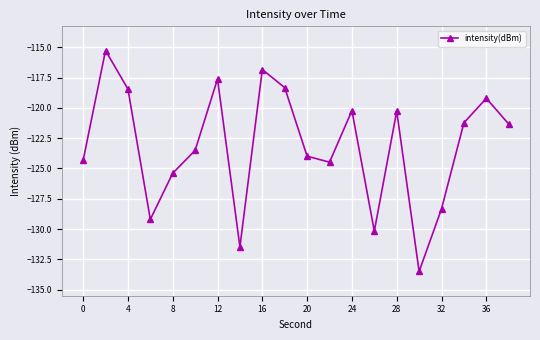

What is the sum of all values?

-2463.3